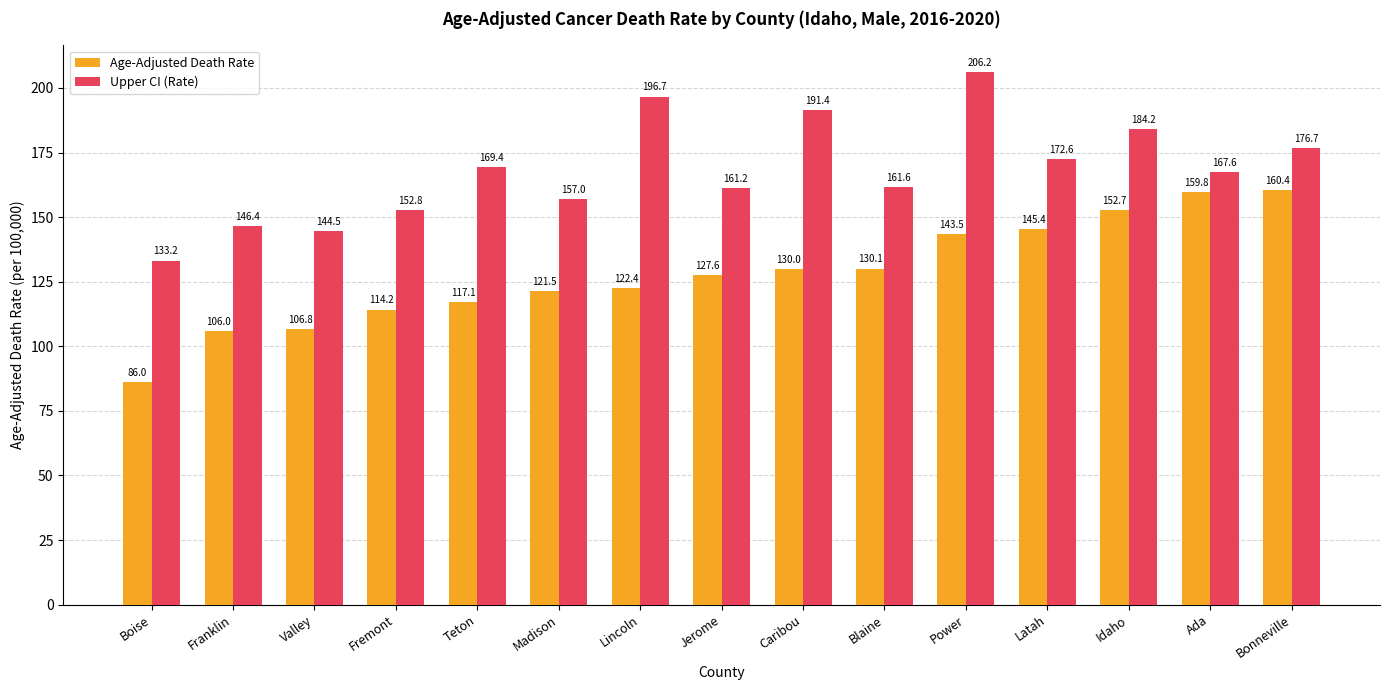

Where is Upper CI (Rate) nearest to the value 169?

Teton